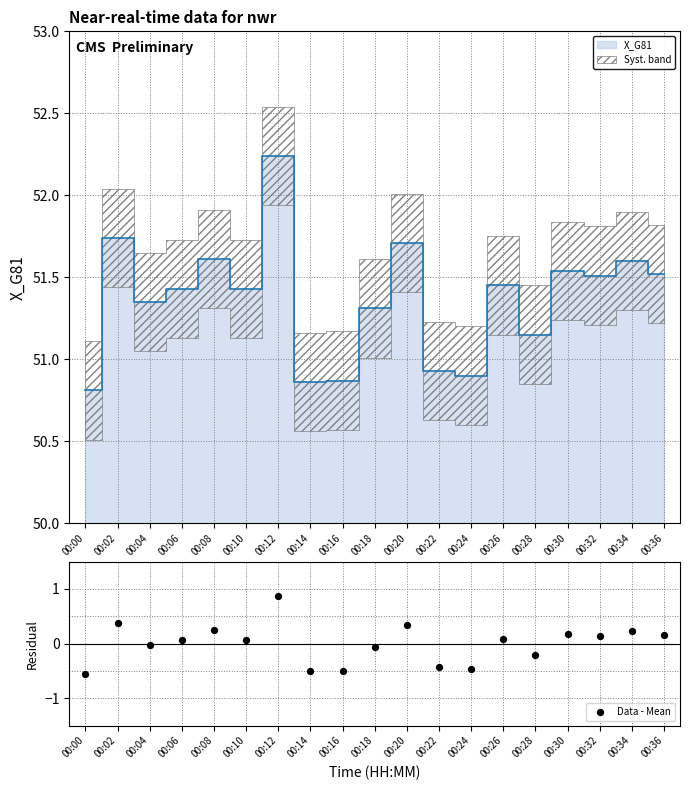

Between 00:26 and 00:34, which is larger?

00:34